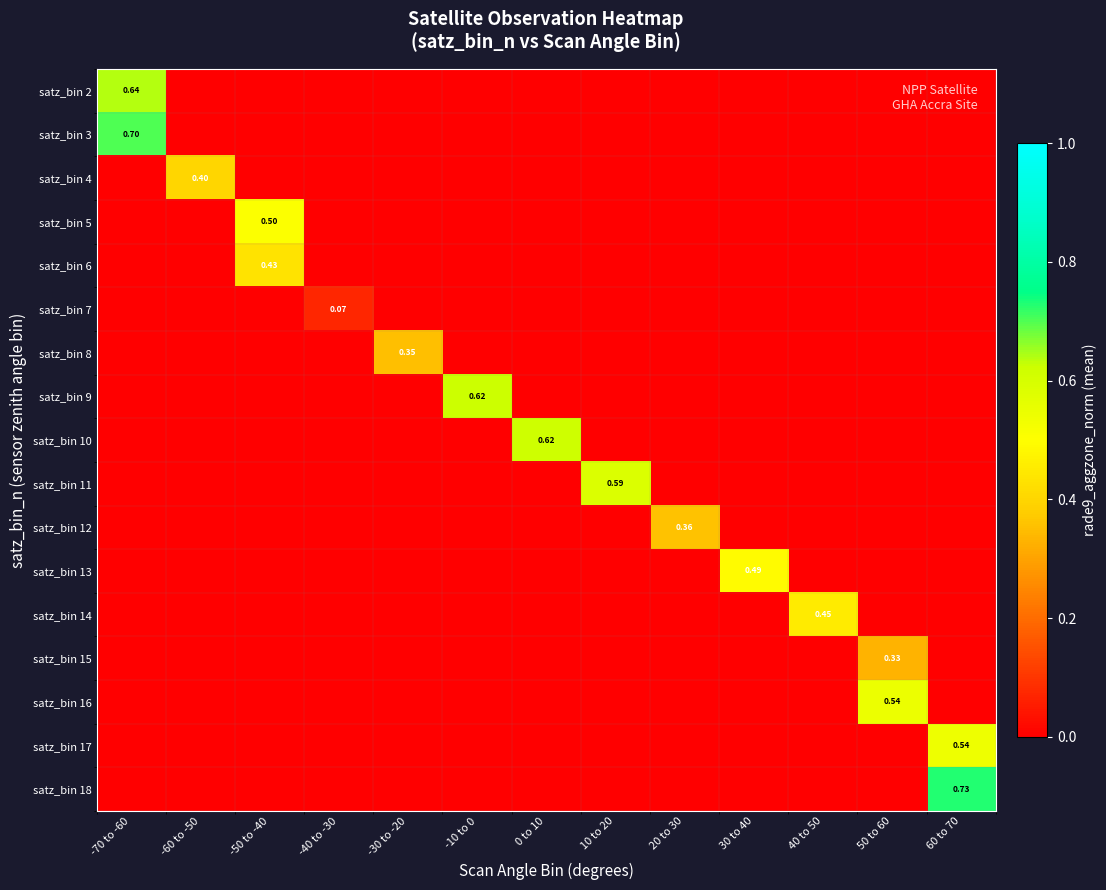

Where is satz_bin 5 nearest to the value 0?

-70 to -60